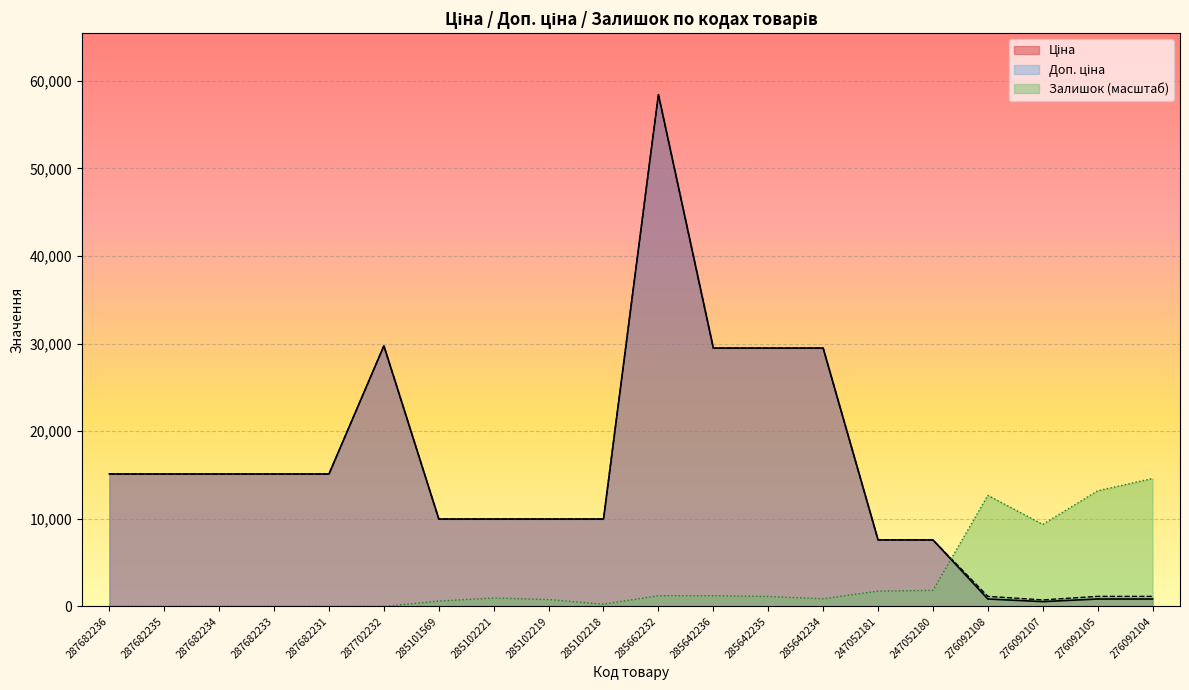

At which category is the sum across all series the highest?

285662232